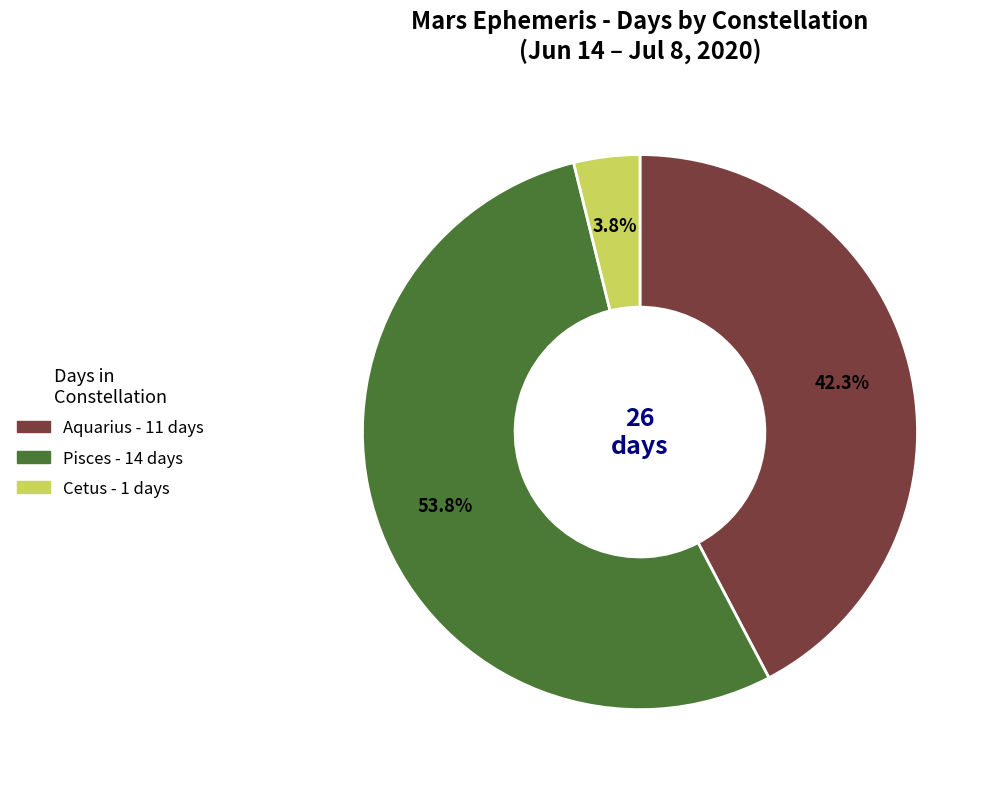

What percentage is NOT represented by Aquarius?

57.7%